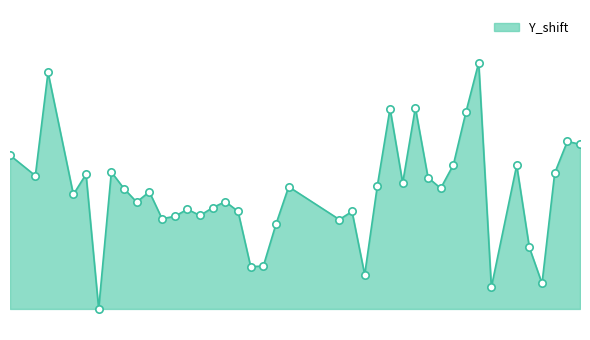

Does the chart have visible grid lines?

No